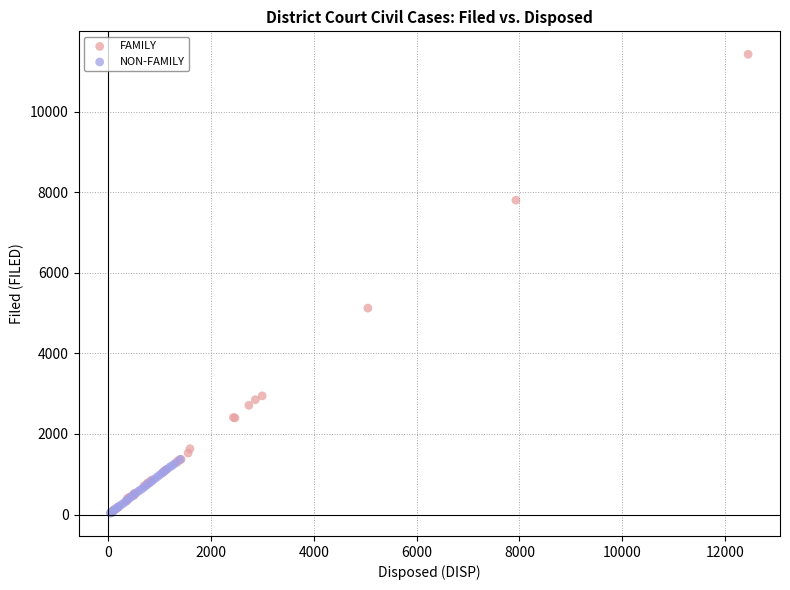

Which series has the widest spread of Y values?

FAMILY